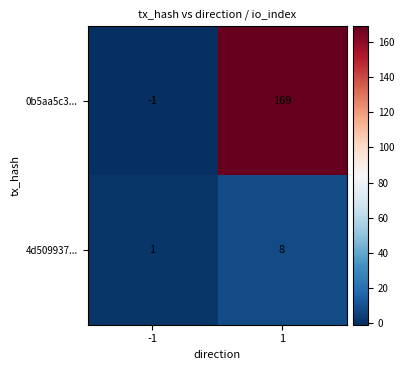

Count the number of categories in the chart.

2